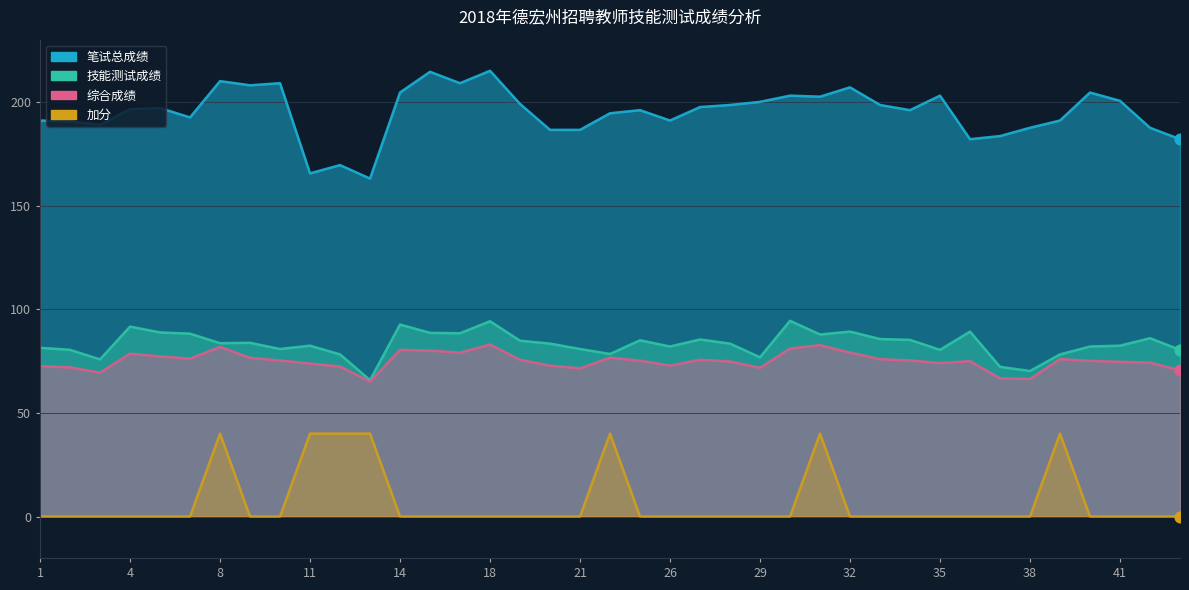

At how many categories does at least one series exceed 80?

39